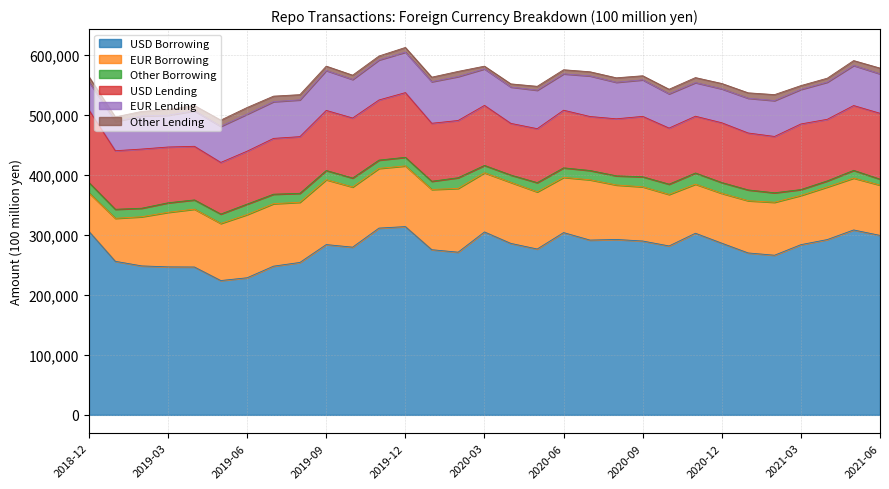

Reading left to right, extract all data points from this chart.

USD Borrowing: 2018-12=305976	2019-01=256031	2019-02=248357	2019-03=246735	2019-04=246523	2019-05=223935	2019-06=228576	2019-07=247908	2019-08=254111	2019-09=283912	2019-10=279599	2019-11=311395	2019-12=313905	2020-01=275367	2020-02=271242	2020-03=304983	2020-04=285881	2020-05=276522	2020-06=303909	2020-07=291410	2020-08=292446	2020-09=289862	2020-10=281617	2020-11=302827	2020-12=286239	2021-01=269961	2021-02=266154	2021-03=283782	2021-04=292256	2021-05=308303	2021-06=299201
EUR Borrowing: 2018-12=64114	2019-01=71685	2019-02=81951	2019-03=90950	2019-04=96475	2019-05=95193	2019-06=105374	2019-07=104181	2019-08=100373	2019-09=108165	2019-10=100314	2019-11=99566	2019-12=101180	2020-01=100440	2020-02=106326	2020-03=98653	2020-04=101691	2020-05=95270	2020-06=92091	2020-07=100535	2020-08=90840	2020-09=90384	2020-10=85883	2020-11=81826	2020-12=83083	2021-01=87074	2021-02=88335	2021-03=82064	2021-04=87708	2021-05=86489	2021-06=83872
Other Borrowing: 2018-12=17260	2019-01=15048	2019-02=14206	2019-03=15877	2019-04=15393	2019-05=15709	2019-06=17458	2019-07=15831	2019-08=14883	2019-09=15354	2019-10=14941	2019-11=13816	2019-12=14329	2020-01=13663	2020-02=17810	2020-03=12248	2020-04=12255	2020-05=15380	2020-06=15862	2020-07=15501	2020-08=15252	2020-09=16756	2020-10=17122	2020-11=18593	2020-12=18023	2021-01=17994	2021-02=15763	2021-03=9798	2021-04=10138	2021-05=12861	2021-06=9941
USD Lending: 2018-12=121067	2019-01=97630	2019-02=98666	2019-03=93035	2019-04=89387	2019-05=86065	2019-06=88287	2019-07=93040	2019-08=94511	2019-09=100212	2019-10=100094	2019-11=100268	2019-12=107884	2020-01=96703	2020-02=95429	2020-03=100127	2020-04=86181	2020-05=89995	2020-06=96091	2020-07=90026	2020-08=95083	2020-09=100682	2020-10=93560	2020-11=94690	2020-12=99676	2021-01=94945	2021-02=93952	2021-03=109408	2021-04=102699	2021-05=108094	2021-06=109813
EUR Lending: 2018-12=46975	2019-01=48699	2019-02=55191	2019-03=52937	2019-04=59139	2019-05=60149	2019-06=61736	2019-07=61303	2019-08=61345	2019-09=66517	2019-10=64284	2019-11=66751	2019-12=67466	2020-01=69340	2020-02=73259	2020-03=60876	2020-04=60615	2020-05=64169	2020-06=60633	2020-07=67711	2020-08=60924	2020-09=60929	2020-10=57139	2020-11=56053	2020-12=56555	2021-01=57975	2021-02=59833	2021-03=57602	2021-04=61962	2021-05=66790	2021-06=65802
Other Lending: 2018-12=8379	2019-01=7706	2019-02=7527	2019-03=9732	2019-04=8834	2019-05=10391	2019-06=11074	2019-07=9153	2019-08=8685	2019-09=7274	2019-10=7166	2019-11=6568	2019-12=7832	2020-01=7534	2020-02=8598	2020-03=4526	2020-04=5245	2020-05=6469	2020-06=6835	2020-07=6872	2020-08=7446	2020-09=6788	2020-10=7609	2020-11=8368	2020-12=8930	2021-01=9002	2021-02=9916	2021-03=6357	2021-04=6588	2021-05=8189	2021-06=9537